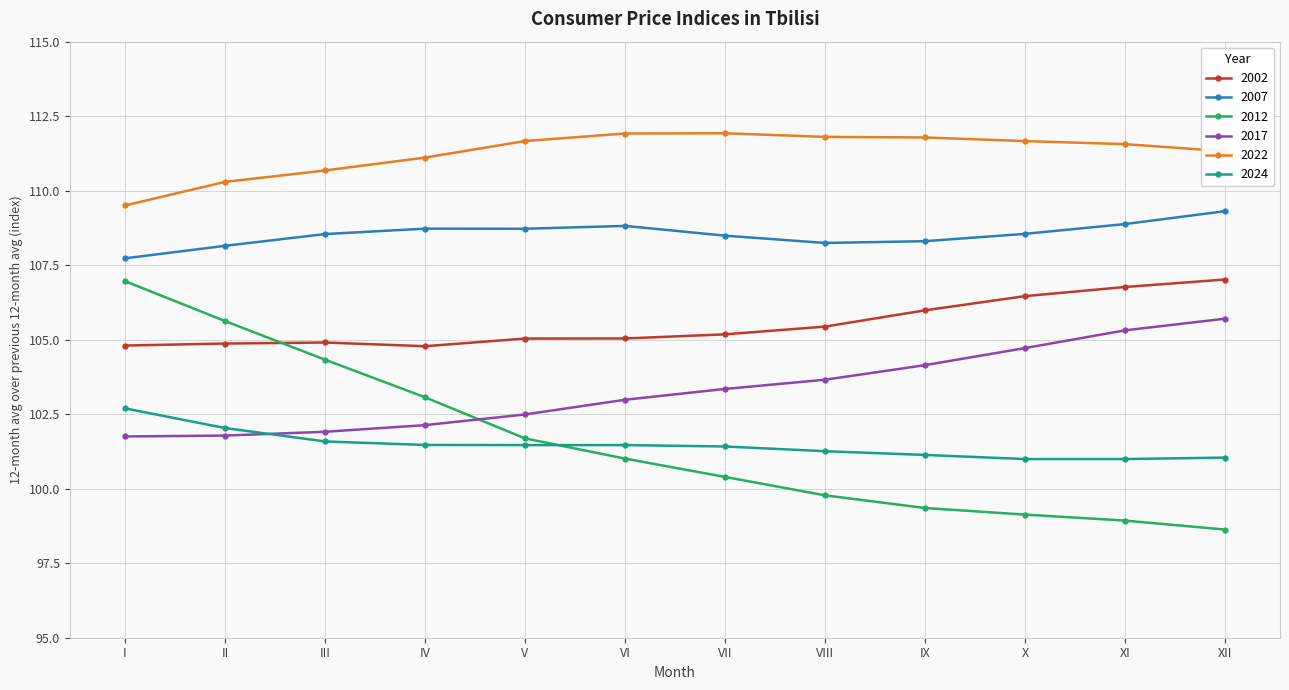

Is the value of 2012 at V greater than the value of 2002 at XII?

No